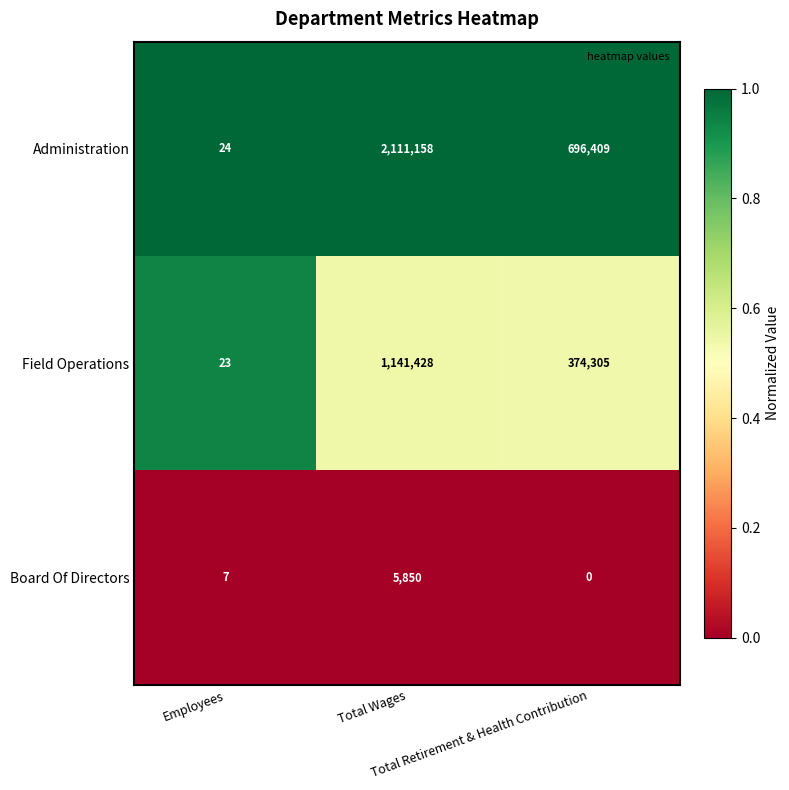

Which label corresponds to the largest value in the chart?

Total Wages